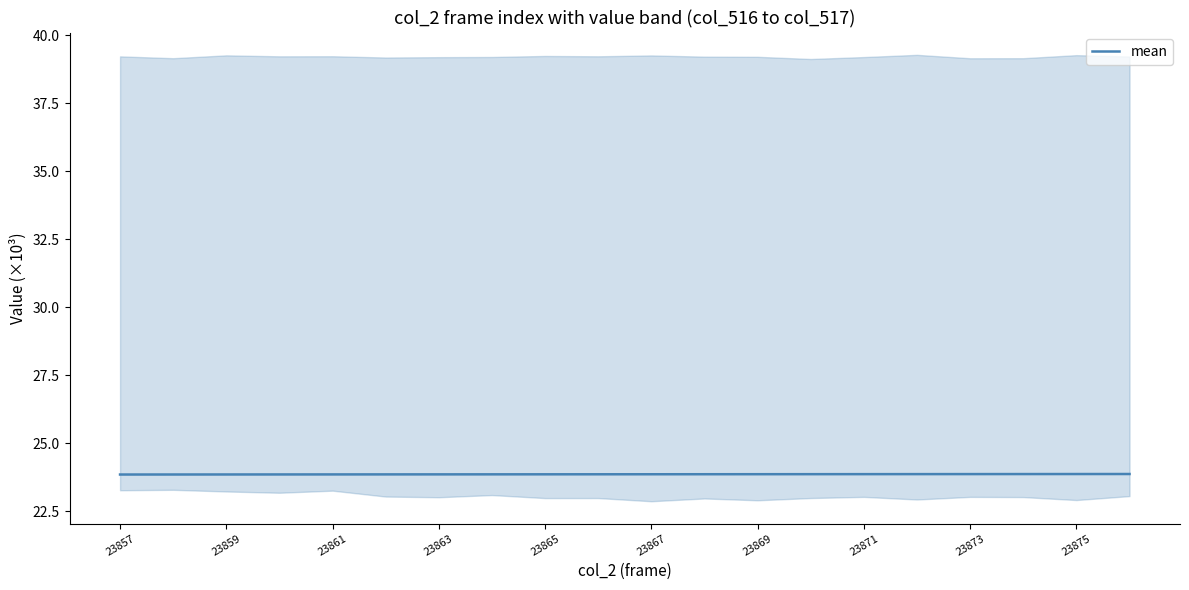

True or false: there are more than 2 points higher than both neighbors.

False